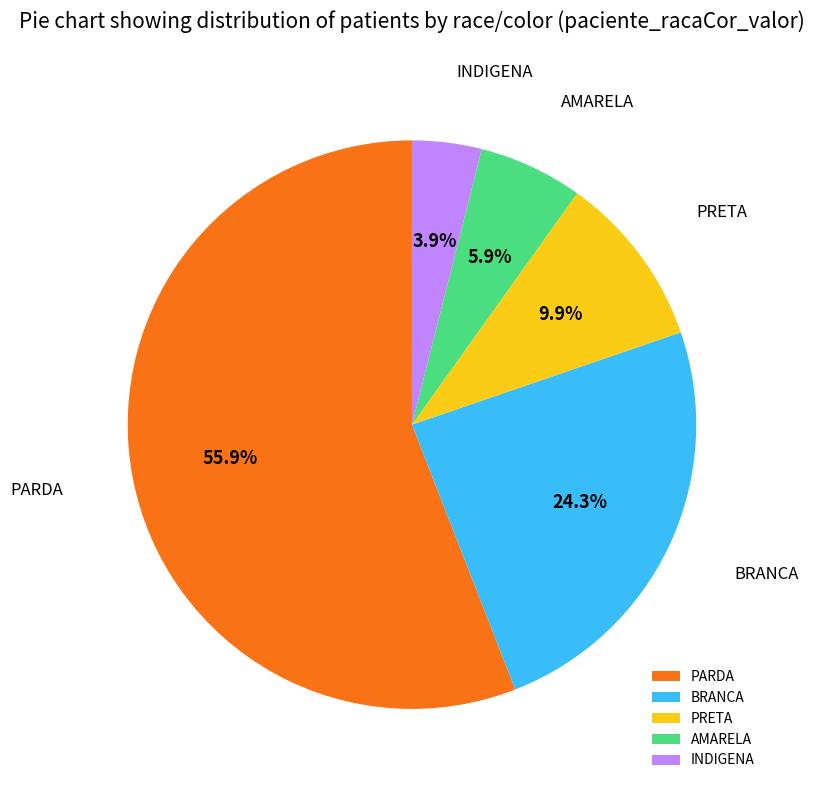

Which slice is the largest?

PARDA